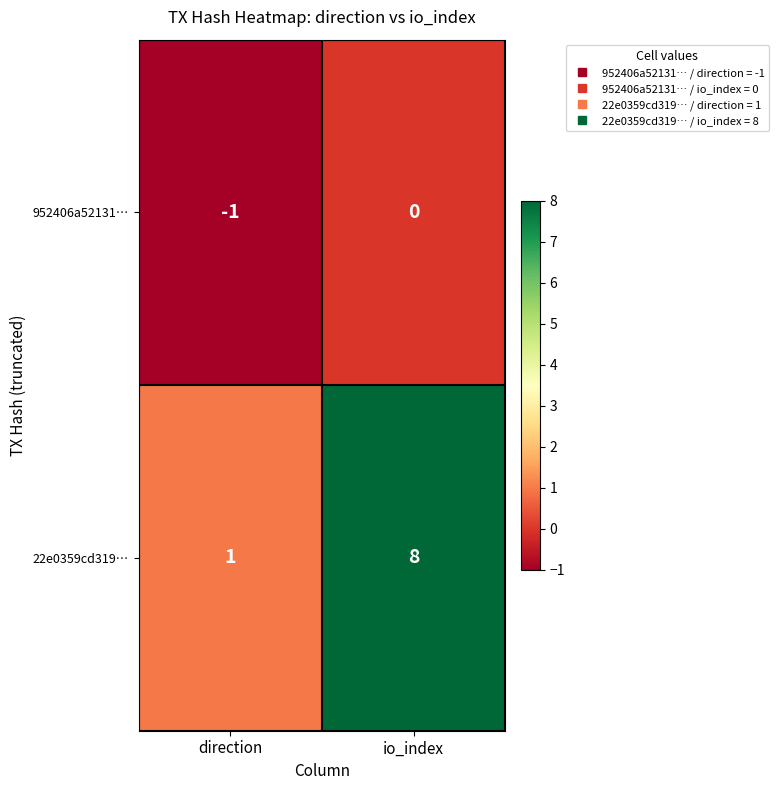

What is the difference between the highest and lowest values at io_index?

8